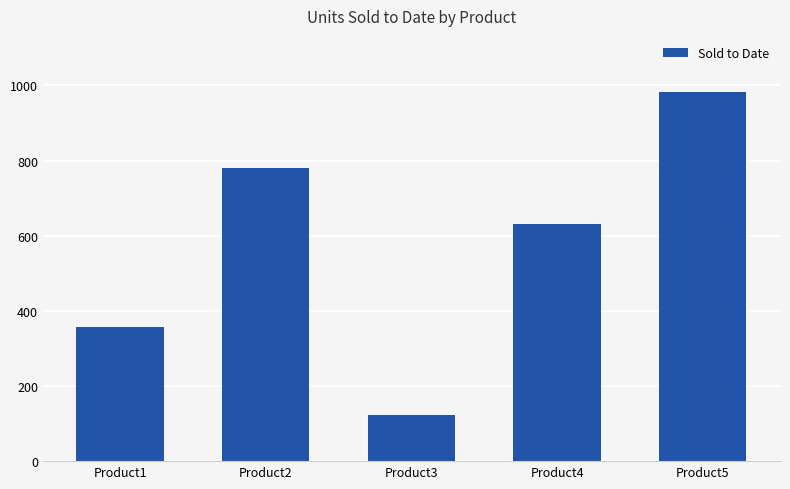

What is the greatest value displayed?

982